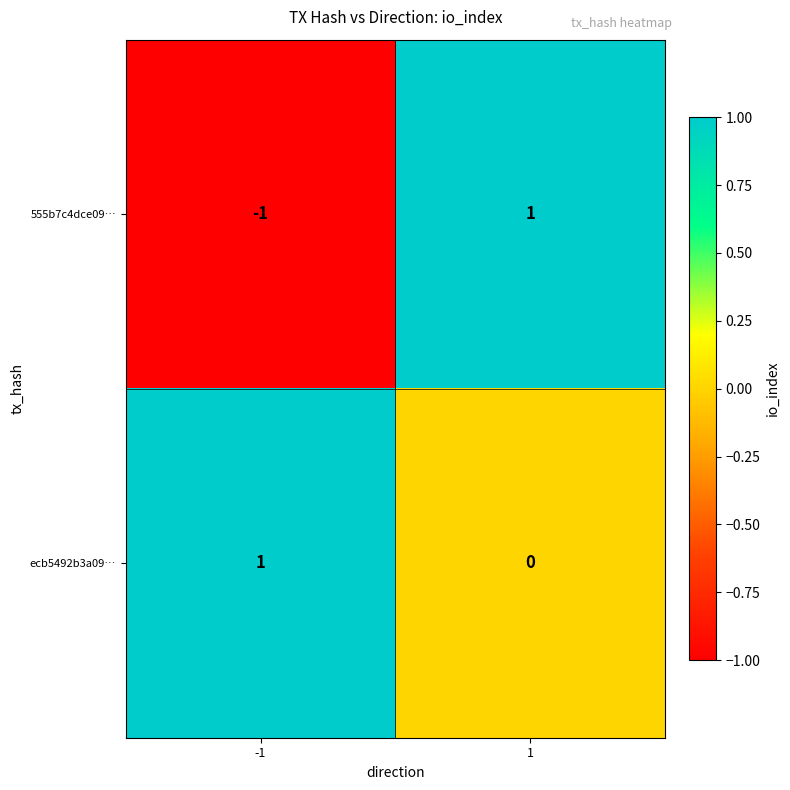

At which category is the sum across all series the highest?

1